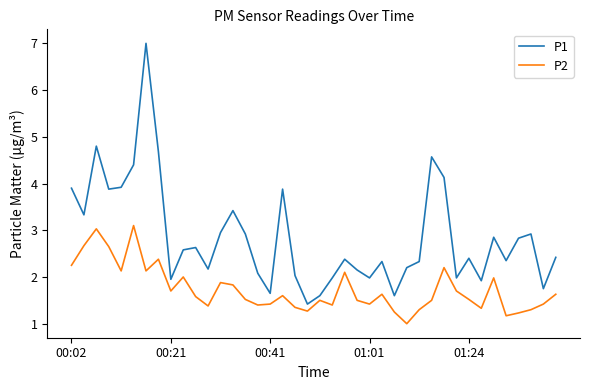

Which series has the widest spread of values?

P1